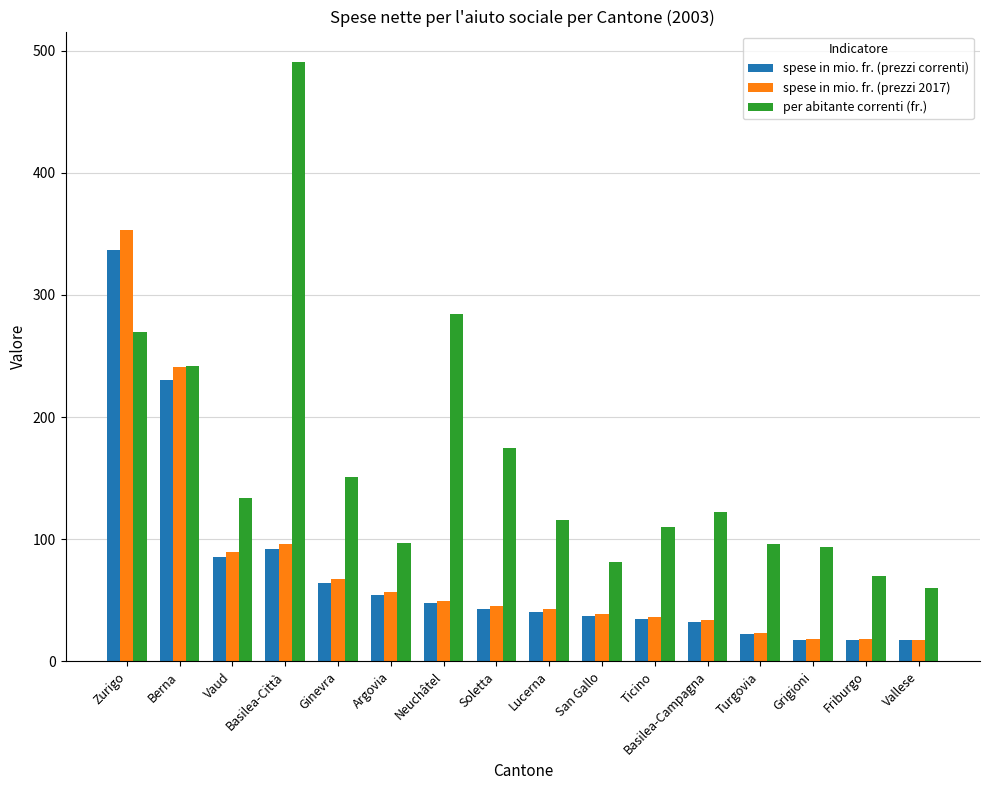

Which series has the largest range (max minus min)?

per abitante correnti (fr.)